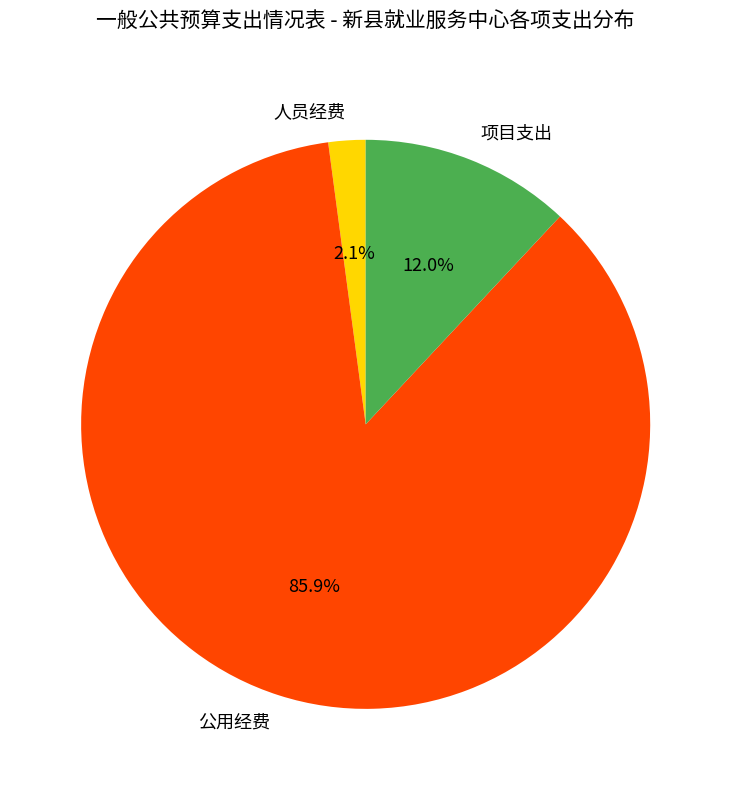

To the nearest percent, what portion does 人员经费 represent?

2%